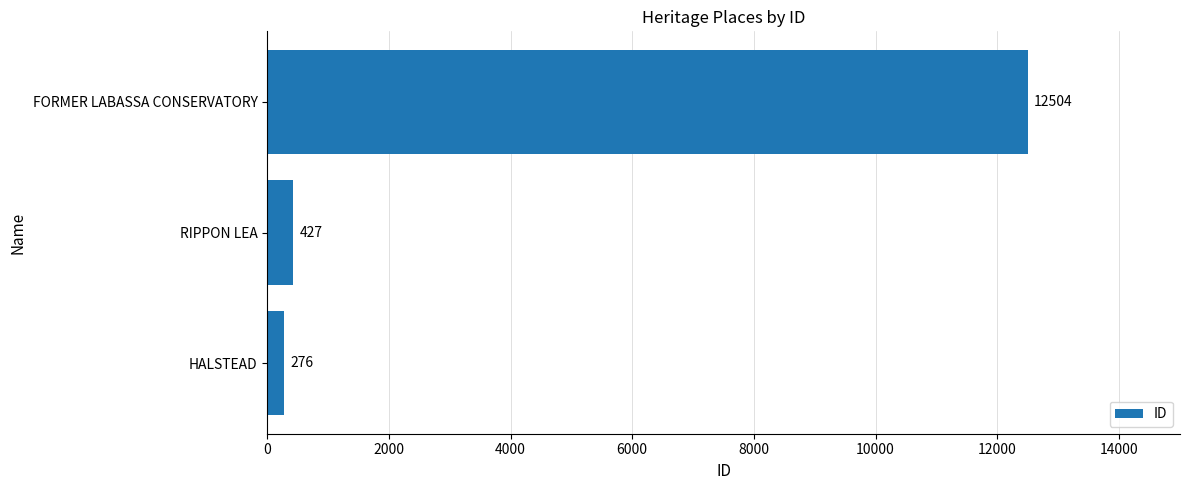

What is the change in value from HALSTEAD to FORMER LABASSA CONSERVATORY?

+12228